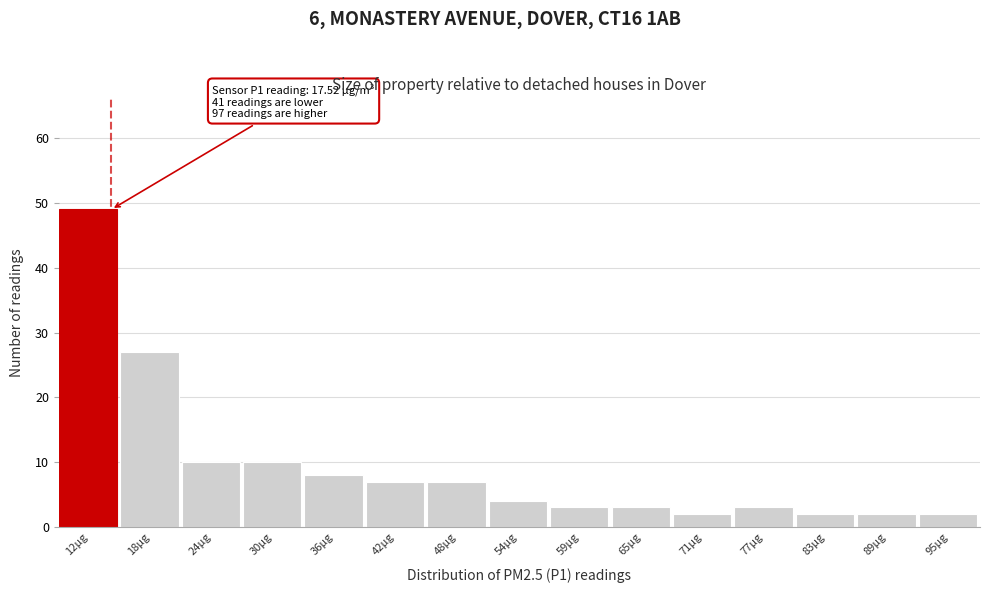

Reading left to right, extract all data points from this chart.

49	27	10	10	8	7	7	4	3	3	2	3	2	2	2